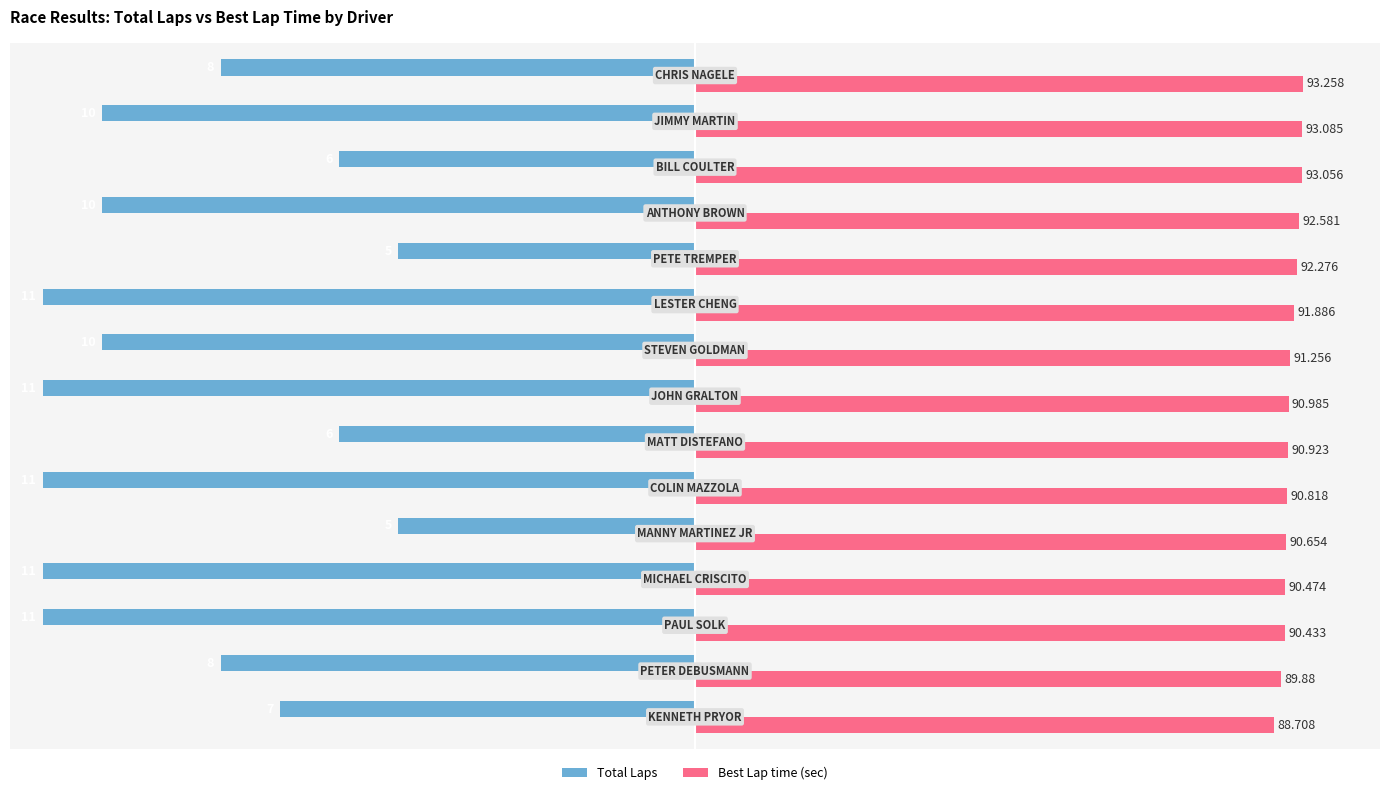

How many values in the Best Lap time (sec) series exceed 90?

13